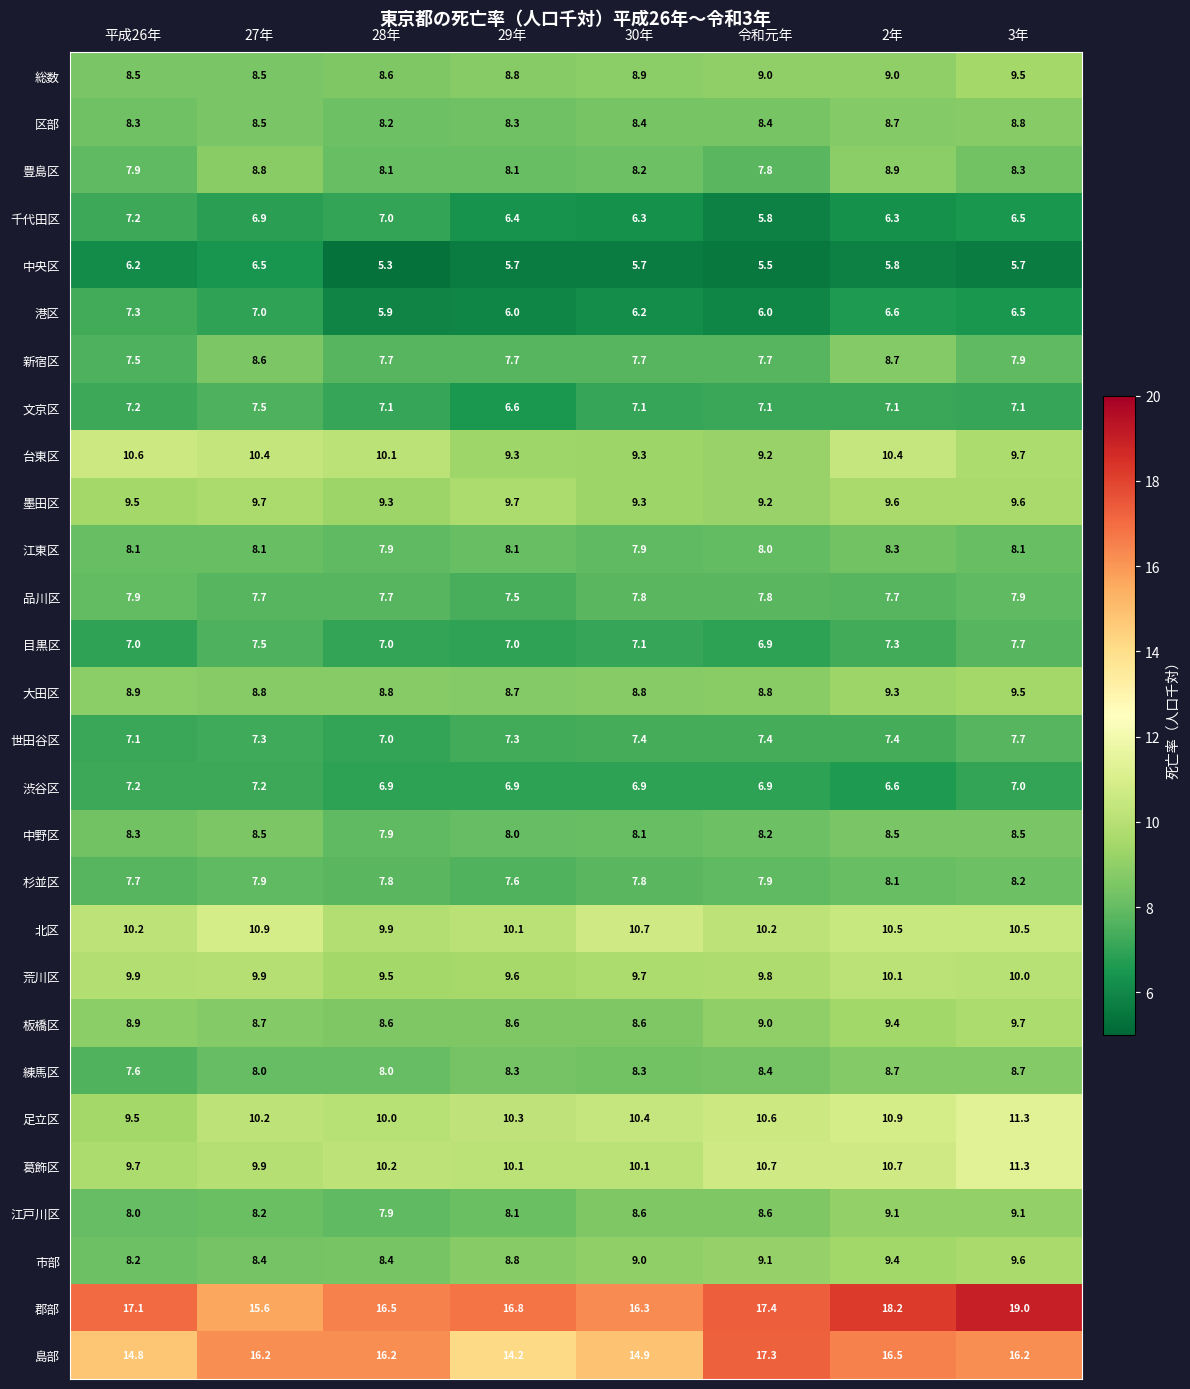

Where does the 江東区 series first go above 8?

平成26年